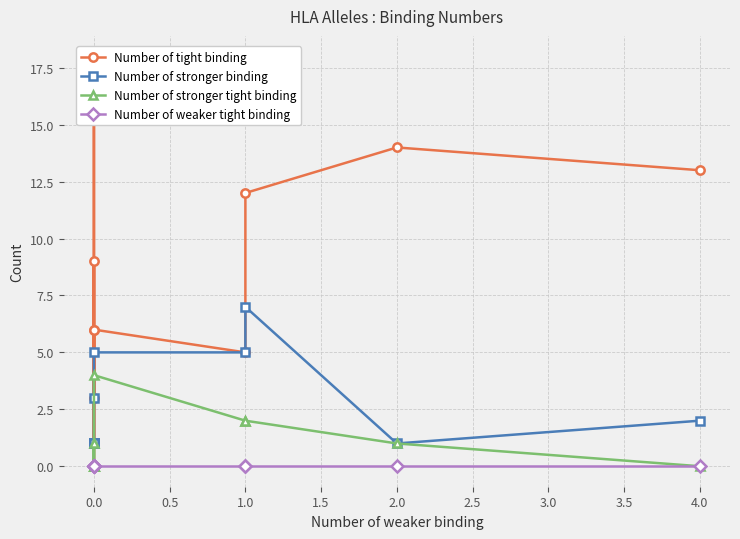

Reading left to right, extract all data points from this chart.

Number of tight binding: 3	9	1	6	18	0	6	5	12	14	13
Number of stronger binding: 1	1	1	1	1	3	5	5	7	1	2
Number of stronger tight binding: 0	0	0	1	0	0	4	2	2	1	0
Number of weaker tight binding: 0	0	0	0	0	0	0	0	0	0	0